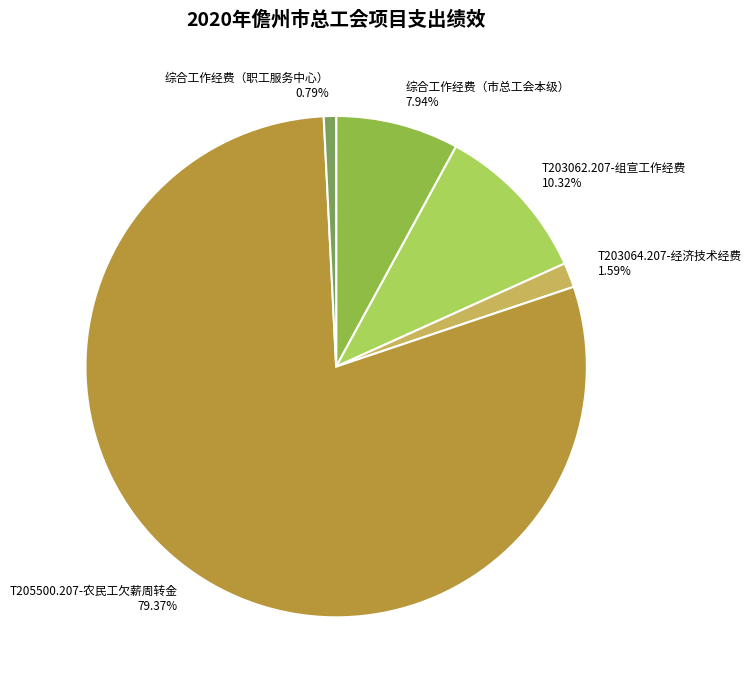

What is the majority slice?

T205500.207-农民工欠薪周转金